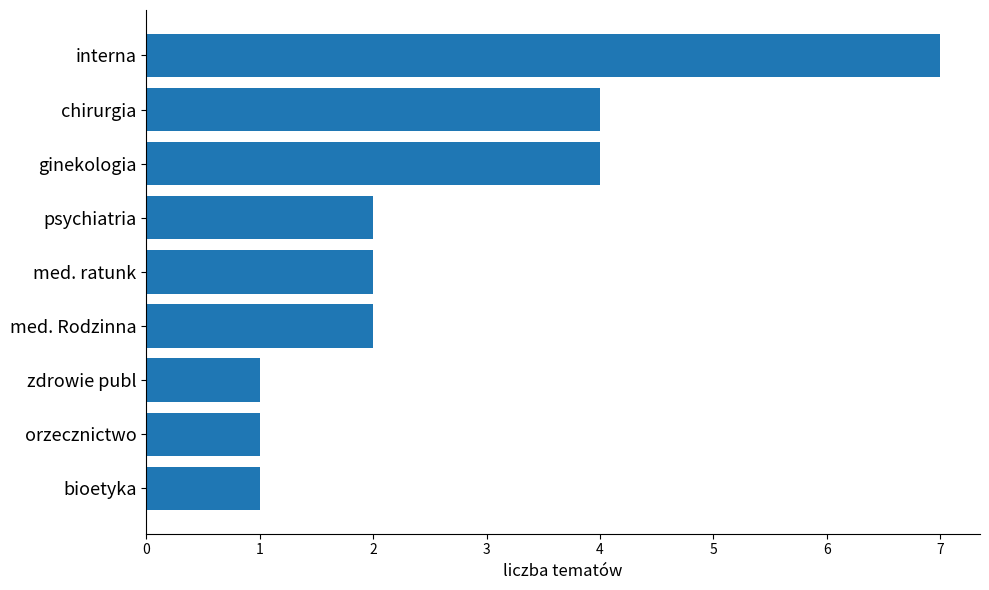

What is the difference between the second highest and second lowest values?

3